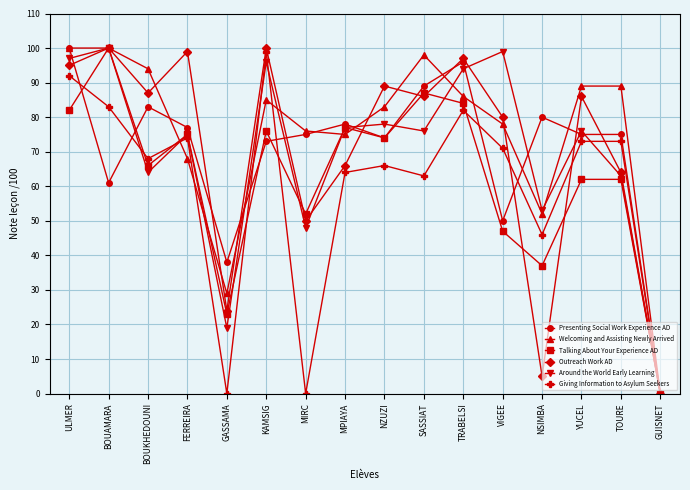

At which category is the sum across all series the highest?

ULMER